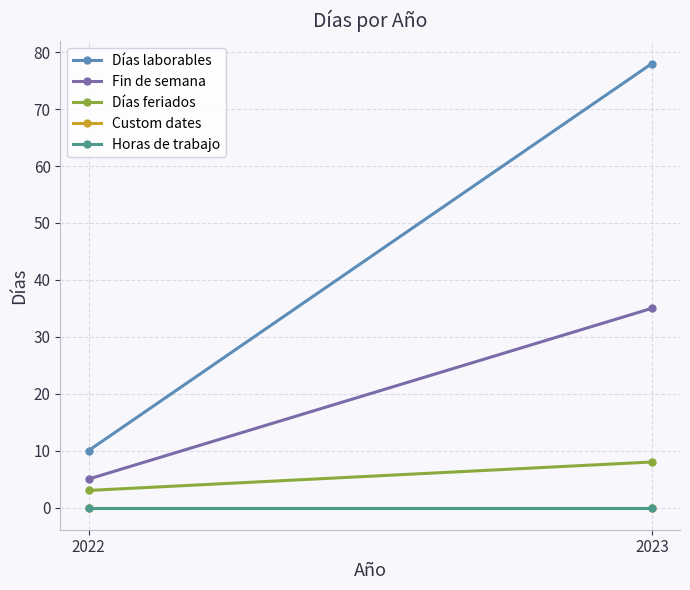

Is it true that Horas de trabajo equals 0 at 2022?

True